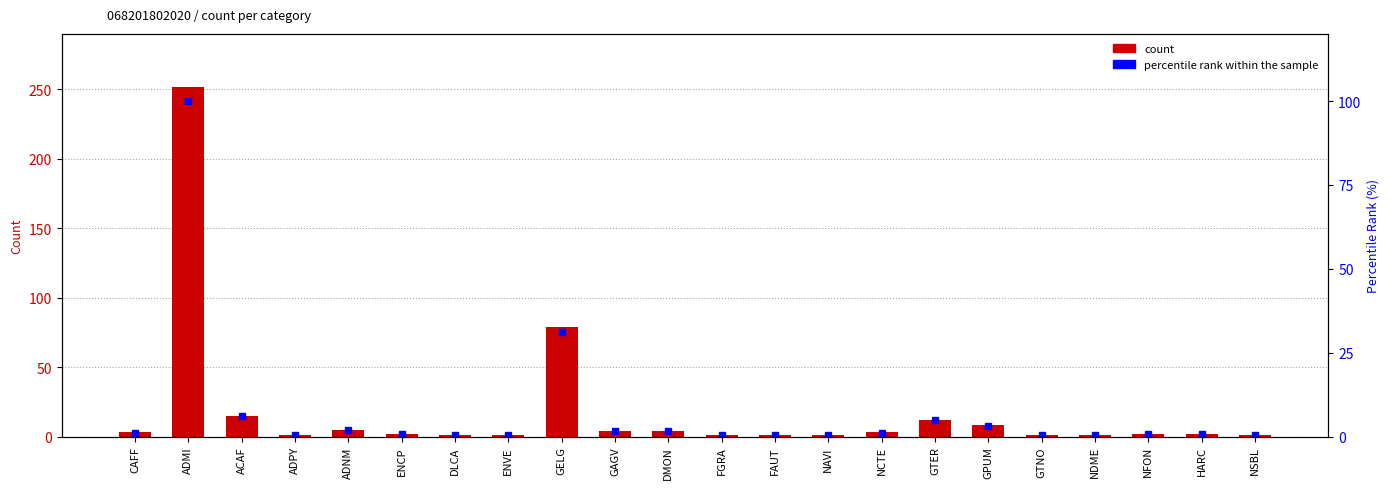

What is the difference between the second highest and minimum values in the percentile rank within the sample series?

30.9